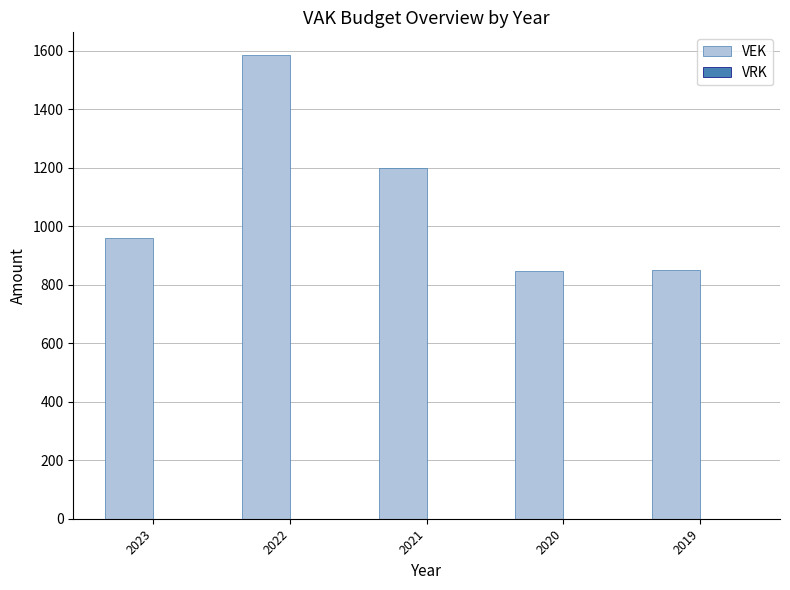

What is the ratio of the value at 2023 to the value at 2019?

1.1